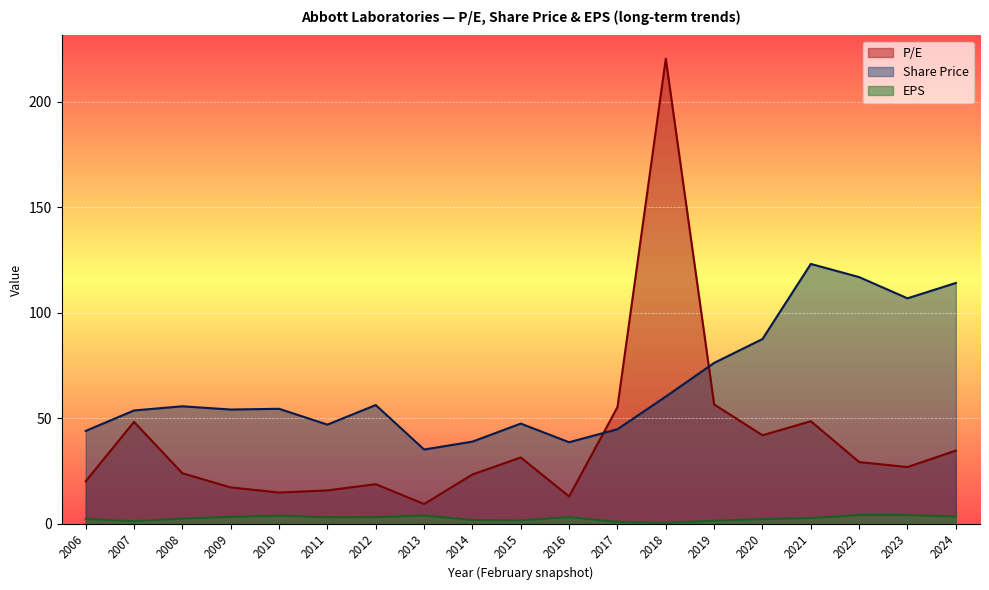

Rank the series by their maximum value, from lowest to highest.

EPS, Share Price, P/E